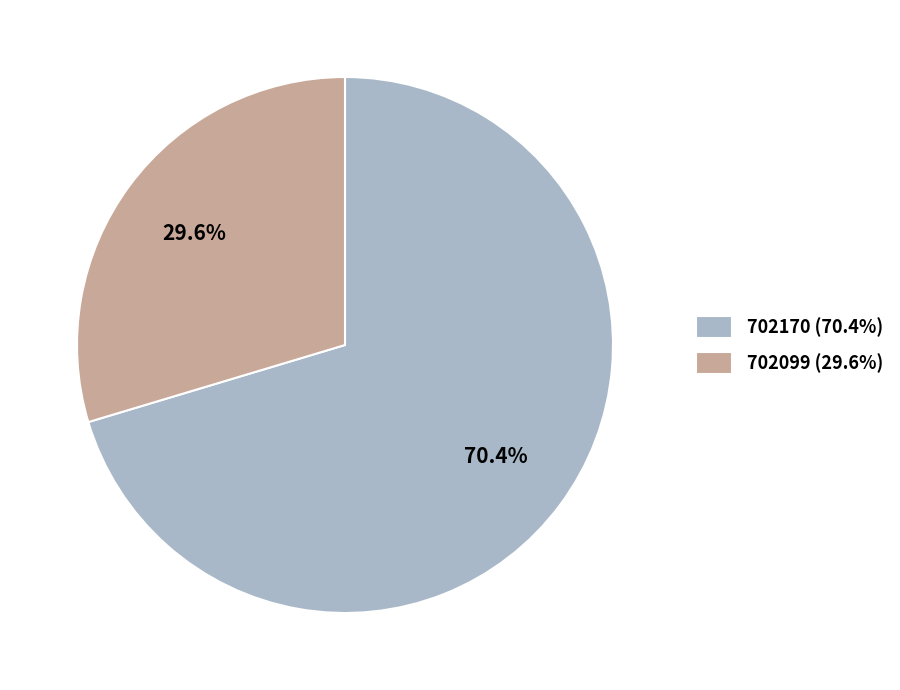

What portion of the pie excludes 702170?

29.6%